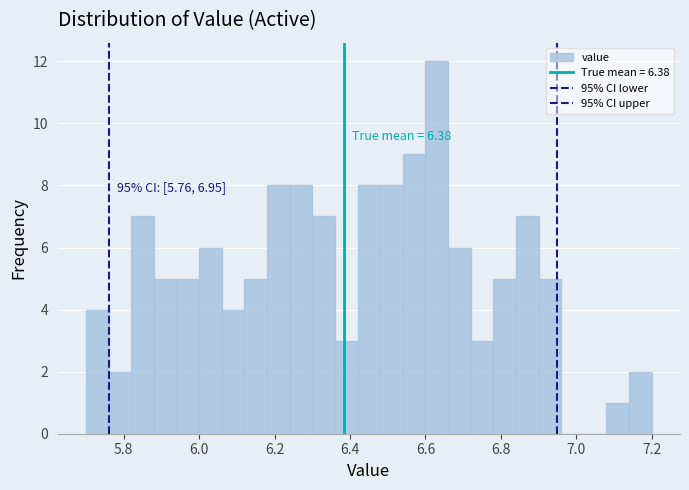

Around what value on the x-axis is the tallest bar? Give the approximate position of its centre, as read against the axis.

6.64